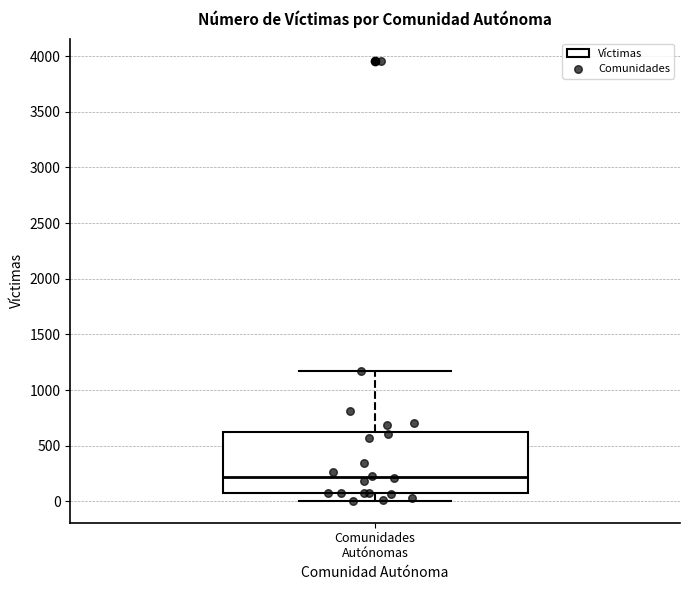

Read this box plot against the y-axis: the position of the median line, the range covered by the box, and the ends of both whiskers. The values are not printed on the chart, so give them approximately, as read against the axis.

median 200, box 50 to 650, whiskers 0 to 1150